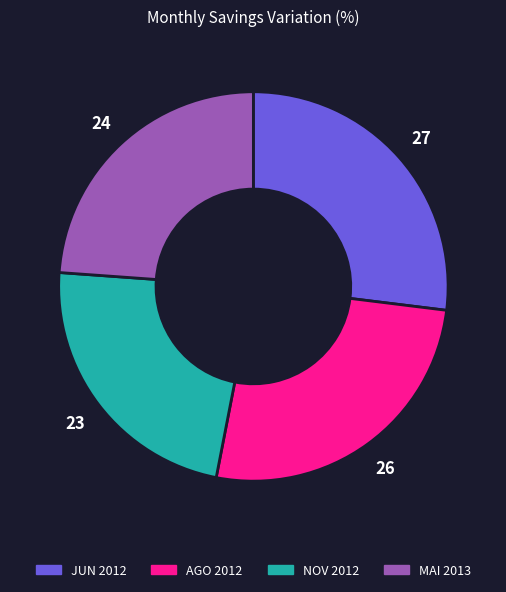

Does any single category account for the majority?

No